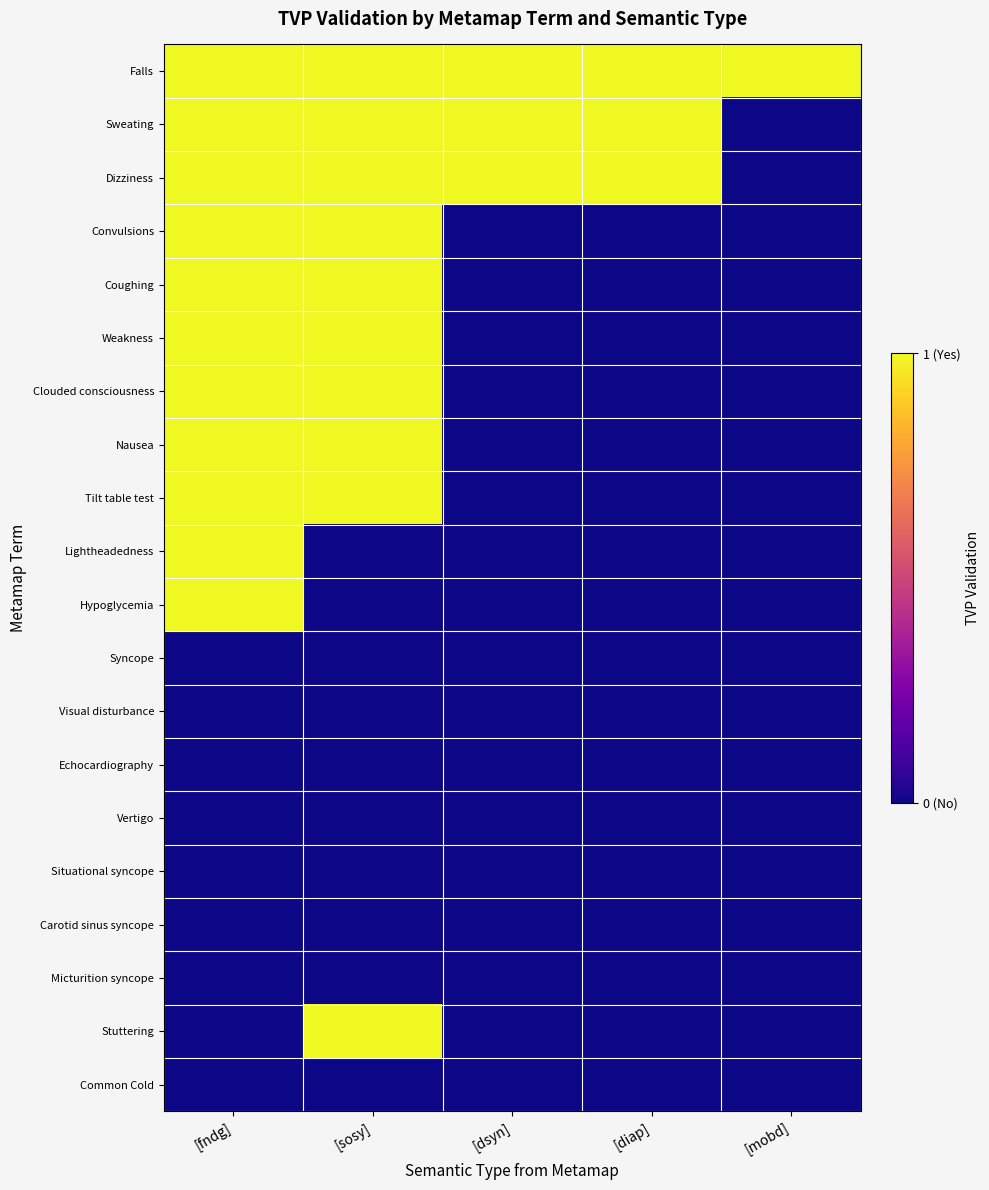

Reading left to right, transcribe all the data shown in this chart.

Falls: [fndg]=1	[sosy]=1	[dsyn]=1	[diap]=1	[mobd]=1
Sweating: [fndg]=1	[sosy]=1	[dsyn]=1	[diap]=1	[mobd]=0
Dizziness: [fndg]=1	[sosy]=1	[dsyn]=1	[diap]=1	[mobd]=0
Convulsions: [fndg]=1	[sosy]=1	[dsyn]=0	[diap]=0	[mobd]=0
Coughing: [fndg]=1	[sosy]=1	[dsyn]=0	[diap]=0	[mobd]=0
Weakness: [fndg]=1	[sosy]=1	[dsyn]=0	[diap]=0	[mobd]=0
Clouded consciousness: [fndg]=1	[sosy]=1	[dsyn]=0	[diap]=0	[mobd]=0
Nausea: [fndg]=1	[sosy]=1	[dsyn]=0	[diap]=0	[mobd]=0
Tilt table test: [fndg]=1	[sosy]=1	[dsyn]=0	[diap]=0	[mobd]=0
Lightheadedness: [fndg]=1	[sosy]=0	[dsyn]=0	[diap]=0	[mobd]=0
Hypoglycemia: [fndg]=1	[sosy]=0	[dsyn]=0	[diap]=0	[mobd]=0
Syncope: [fndg]=0	[sosy]=0	[dsyn]=0	[diap]=0	[mobd]=0
Visual disturbance: [fndg]=0	[sosy]=0	[dsyn]=0	[diap]=0	[mobd]=0
Echocardiography: [fndg]=0	[sosy]=0	[dsyn]=0	[diap]=0	[mobd]=0
Vertigo: [fndg]=0	[sosy]=0	[dsyn]=0	[diap]=0	[mobd]=0
Situational syncope: [fndg]=0	[sosy]=0	[dsyn]=0	[diap]=0	[mobd]=0
Carotid sinus syncope: [fndg]=0	[sosy]=0	[dsyn]=0	[diap]=0	[mobd]=0
Micturition syncope: [fndg]=0	[sosy]=0	[dsyn]=0	[diap]=0	[mobd]=0
Stuttering: [fndg]=0	[sosy]=1	[dsyn]=0	[diap]=0	[mobd]=0
Common Cold: [fndg]=0	[sosy]=0	[dsyn]=0	[diap]=0	[mobd]=0